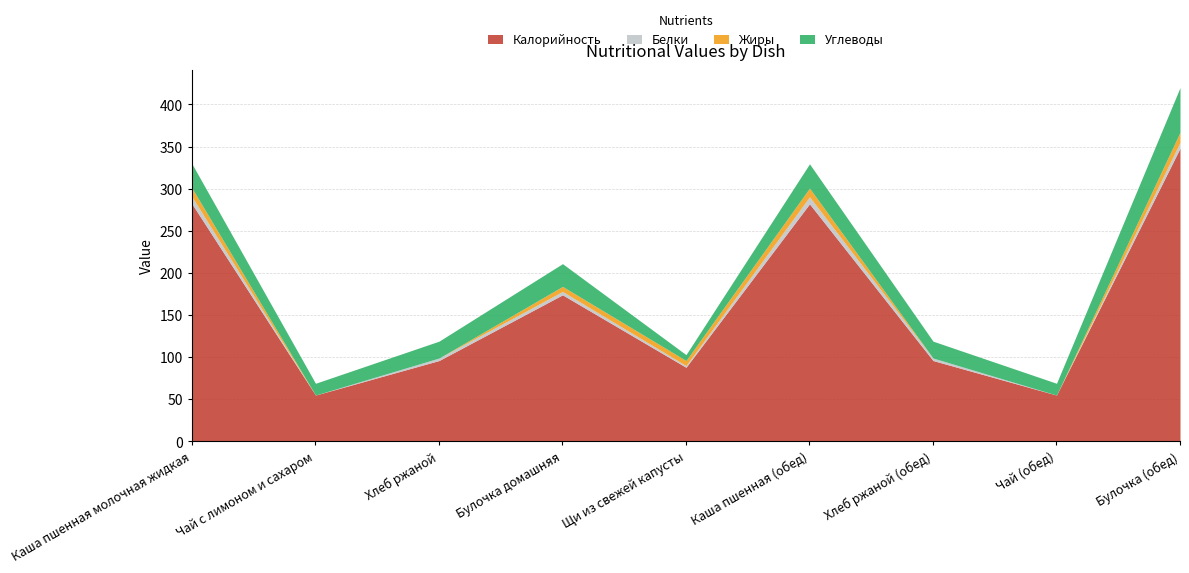

List the series in order of their peak value, highest first.

Калорийность, Углеводы, Жиры, Белки